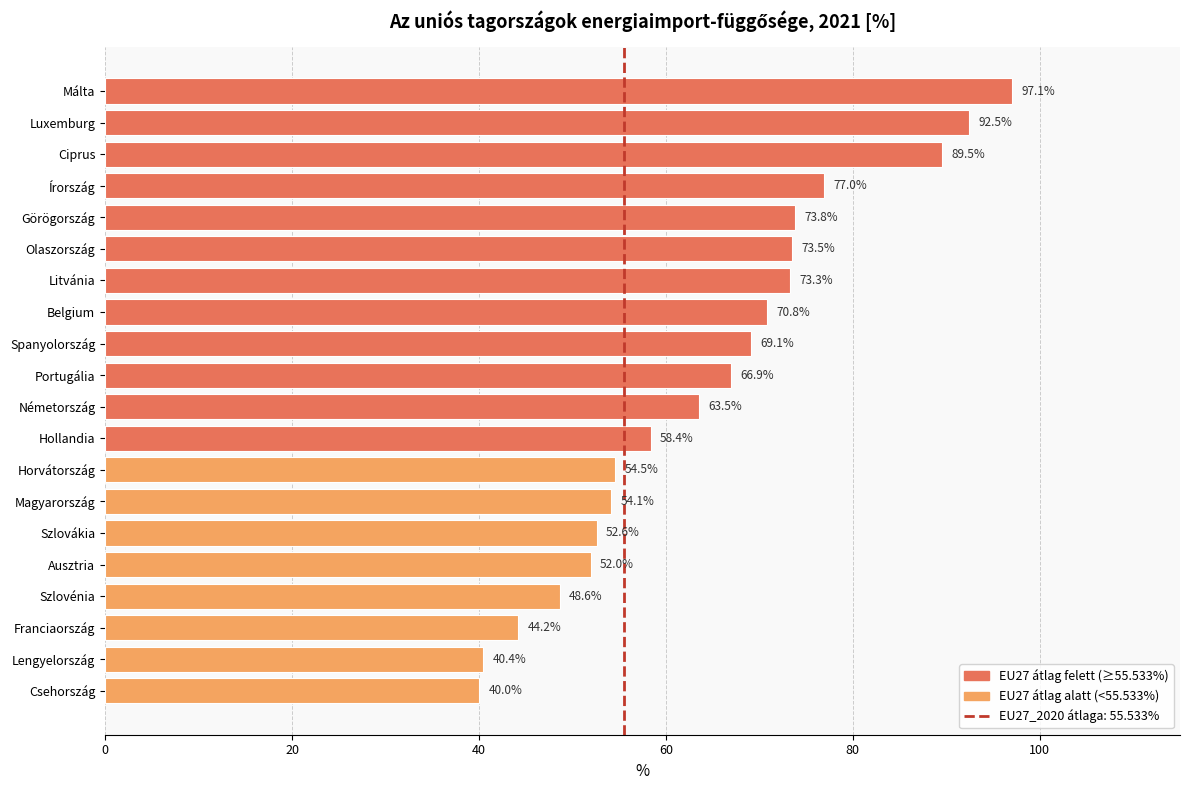

What position from the top is Lengyelország?

19